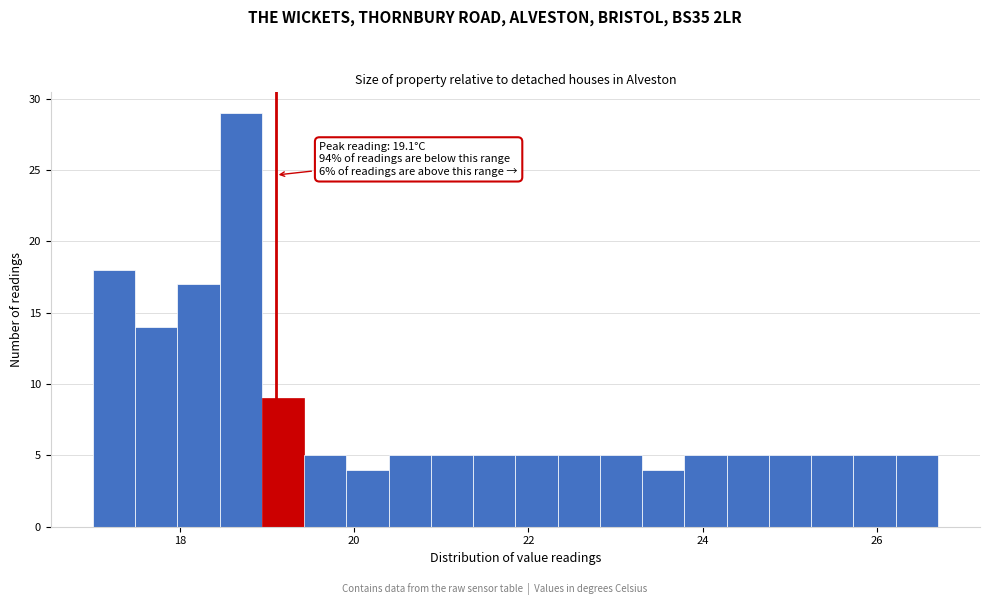

Read against the x-axis, roughly where is the centre of the tallest bar?

18.6